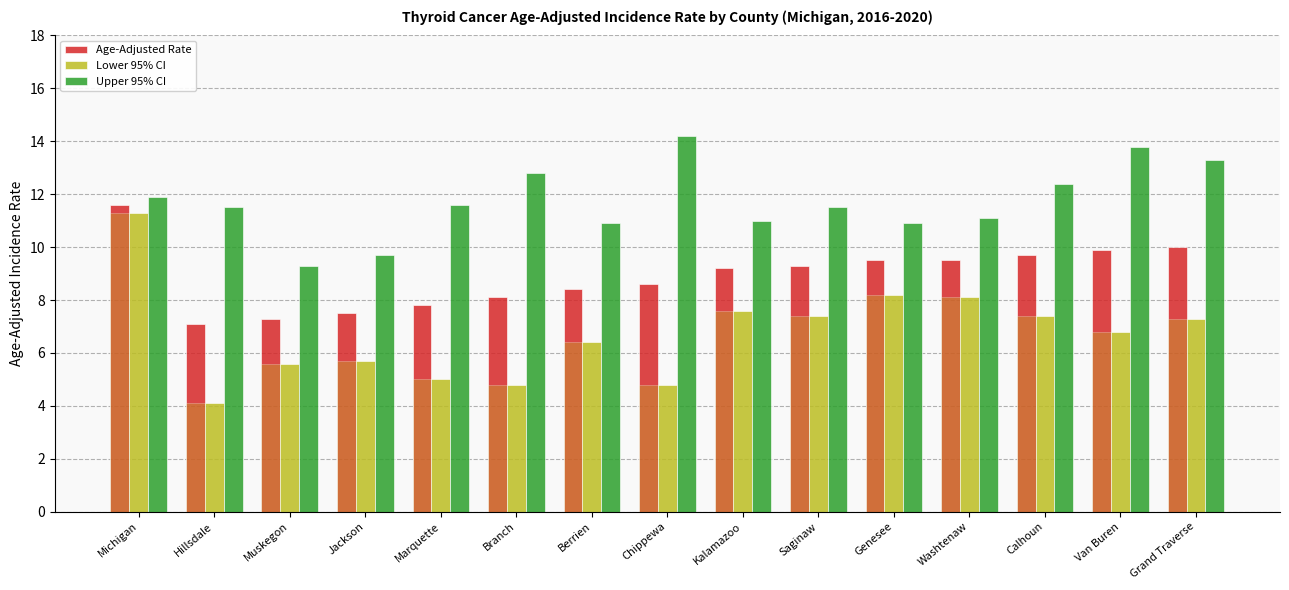

True or false: Age-Adjusted Rate has a value of 4.5 at Muskegon.

False